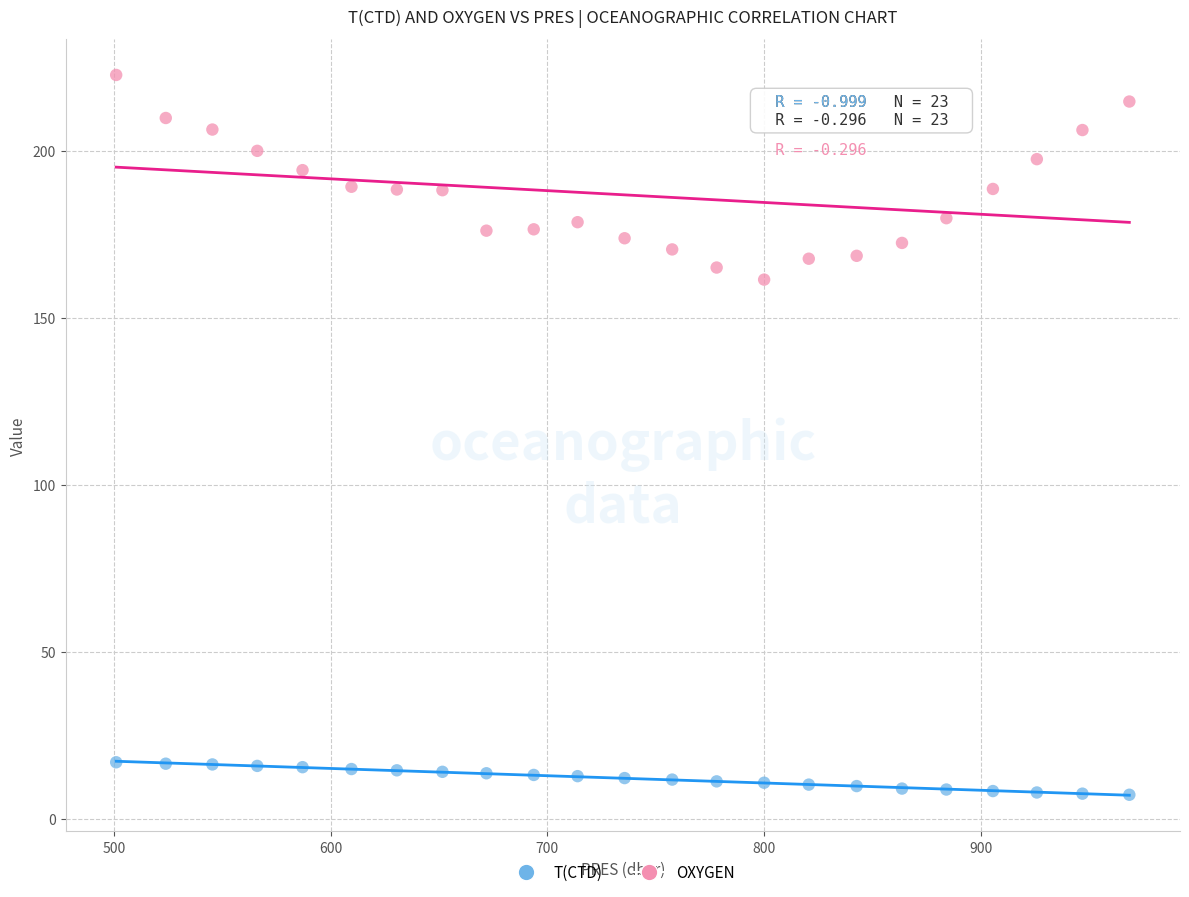

Which series reaches the maximum Y coordinate?

OXYGEN